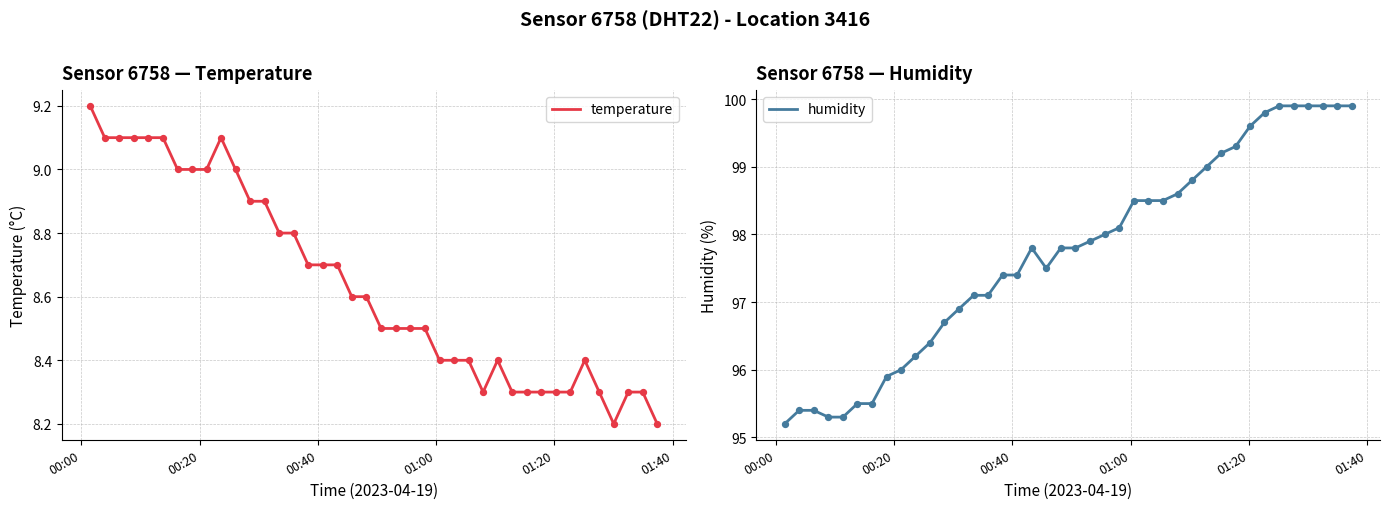

What are all the series names shown in the legend?

temperature, humidity